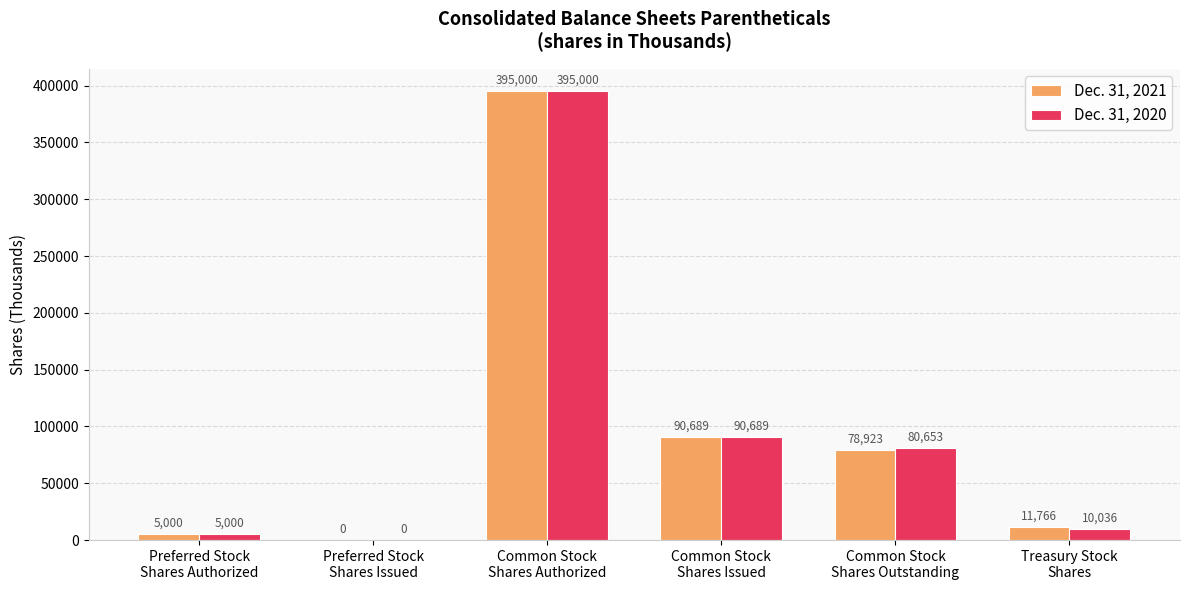

The value of Dec. 31, 2021 at Common Stock
Shares Issued is 51233. True or false?

False